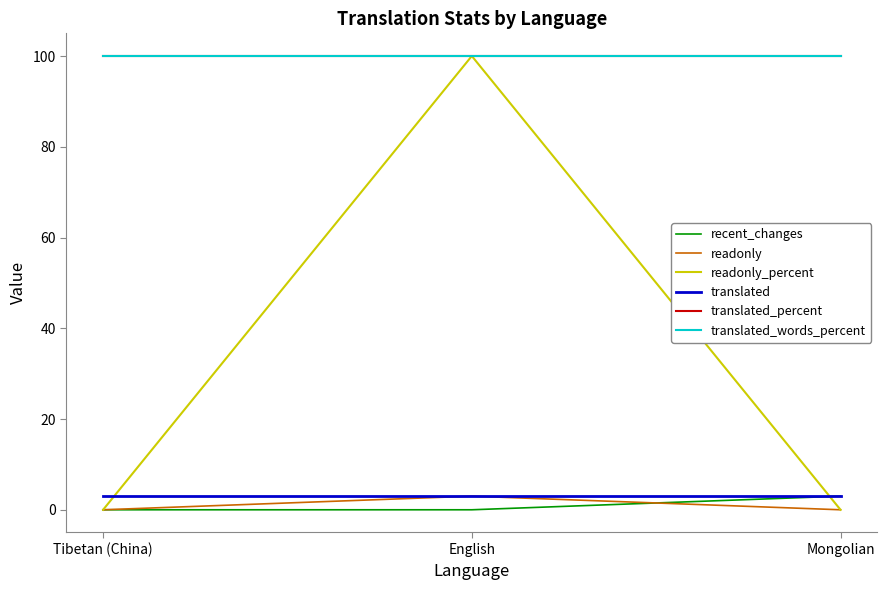

Between Tibetan (China) and English, which series saw the biggest shift?

readonly_percent